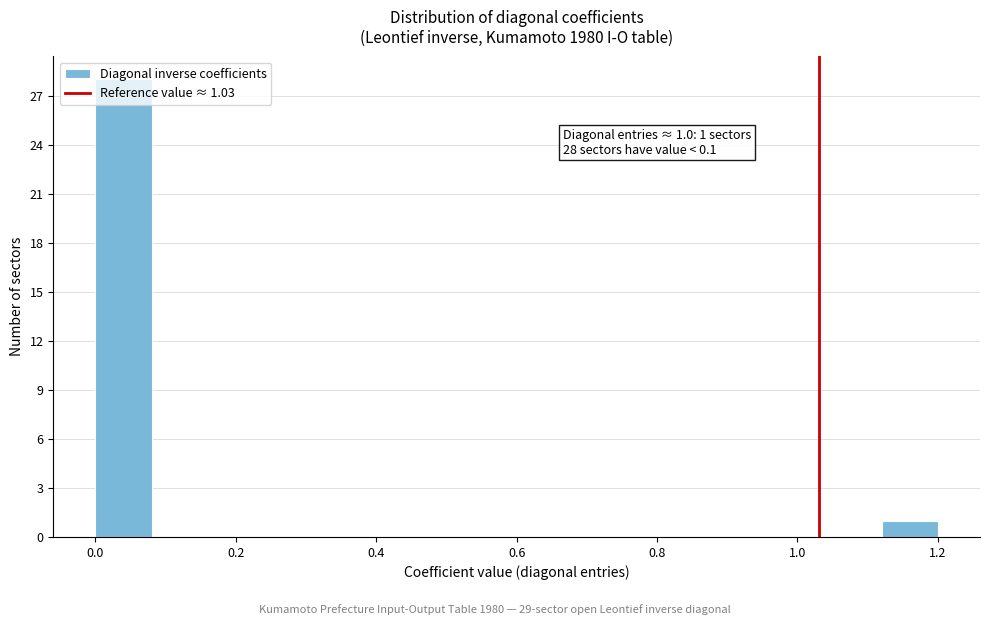

Over which range of the x-axis is the bar tallest?

0.00 to 0.08